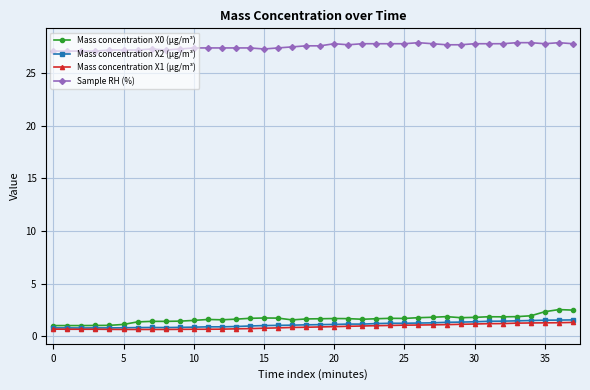

What is the value of the Sample RH (%) point at the 25th from the left?

27.8